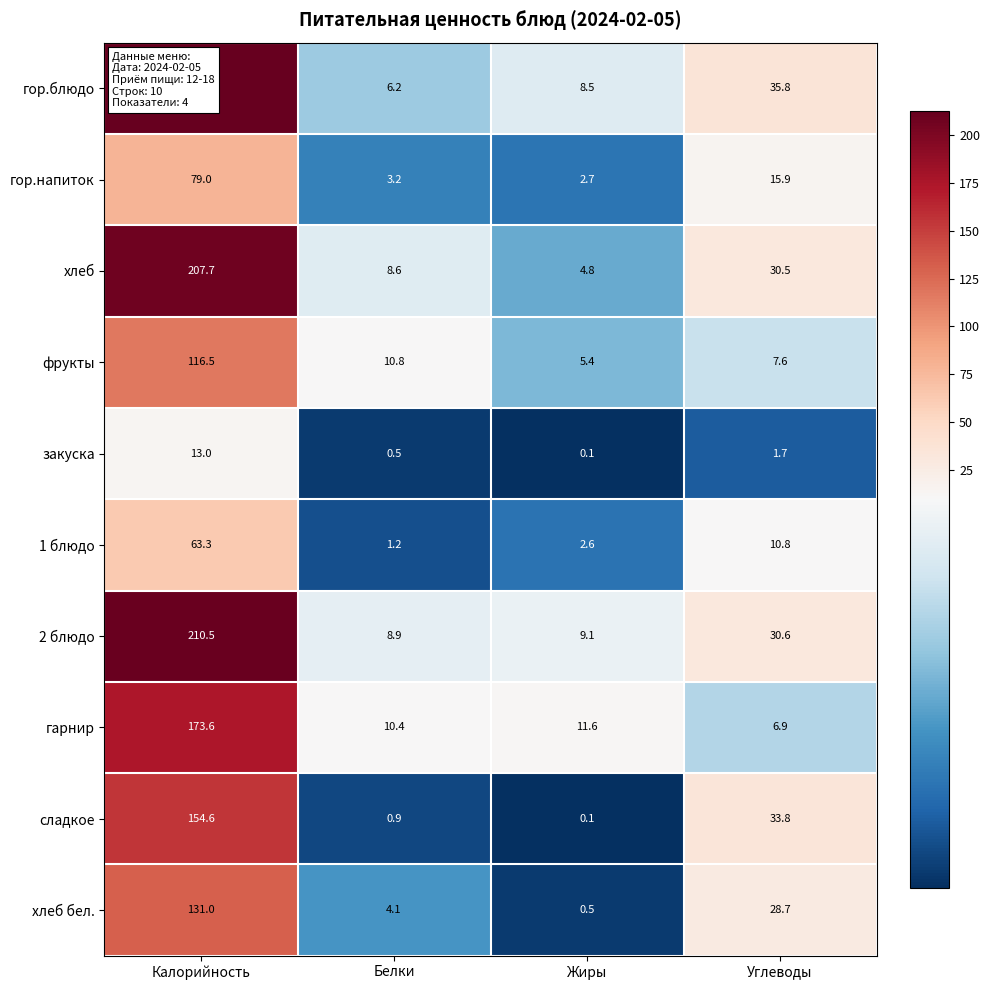

Which series changed the most between Калорийность and Жиры?

гор.блюдо